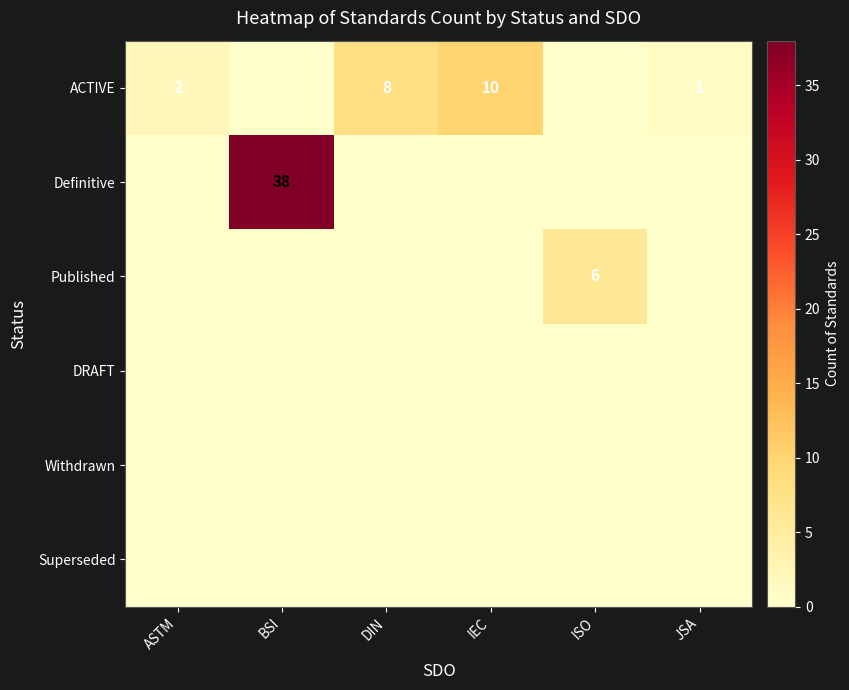

Is the value of Published at ISO greater than the value of ACTIVE at ASTM?

Yes